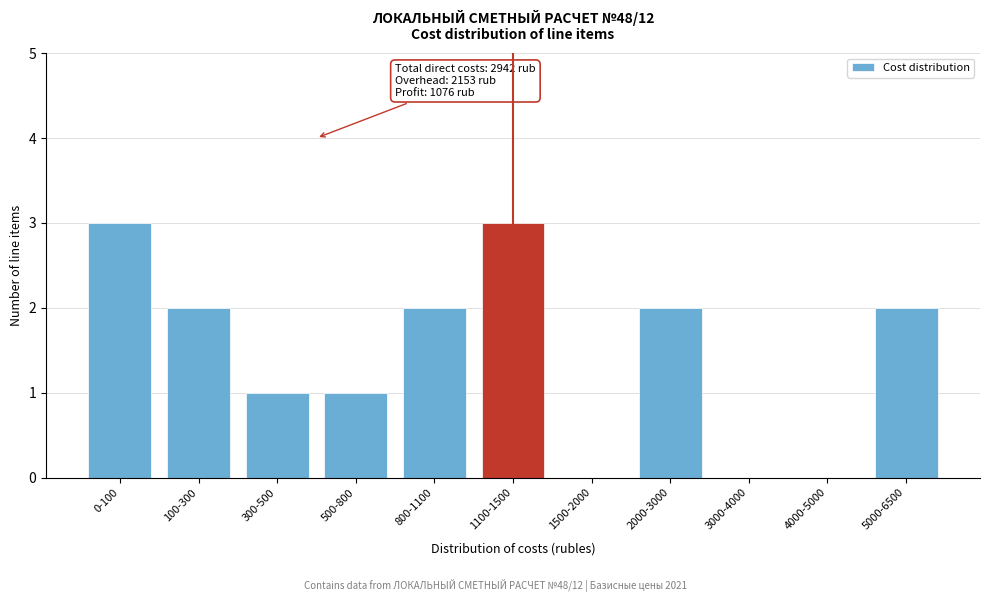

Reading right to left, list all the values displayed in this chart.

5000-6500=2	4000-5000=0	3000-4000=0	2000-3000=2	1500-2000=0	1100-1500=3	800-1100=2	500-800=1	300-500=1	100-300=2	0-100=3